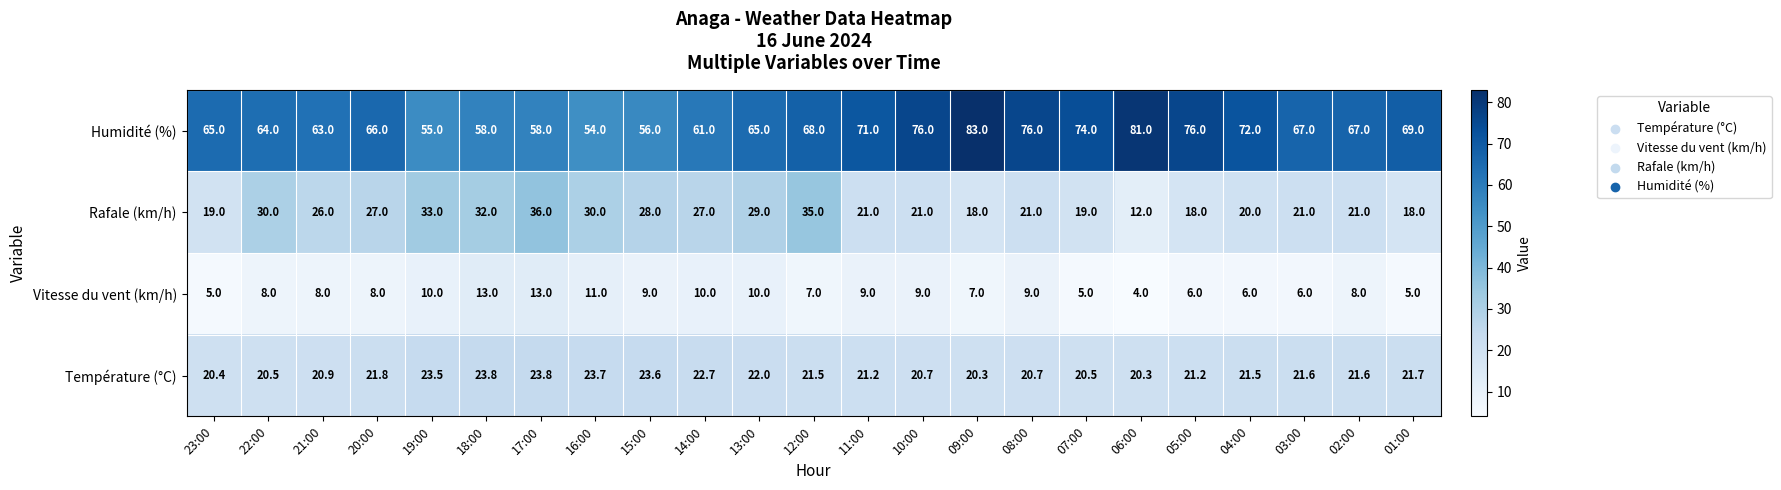

At which label does Rafale (km/h) reach its peak?

17:00